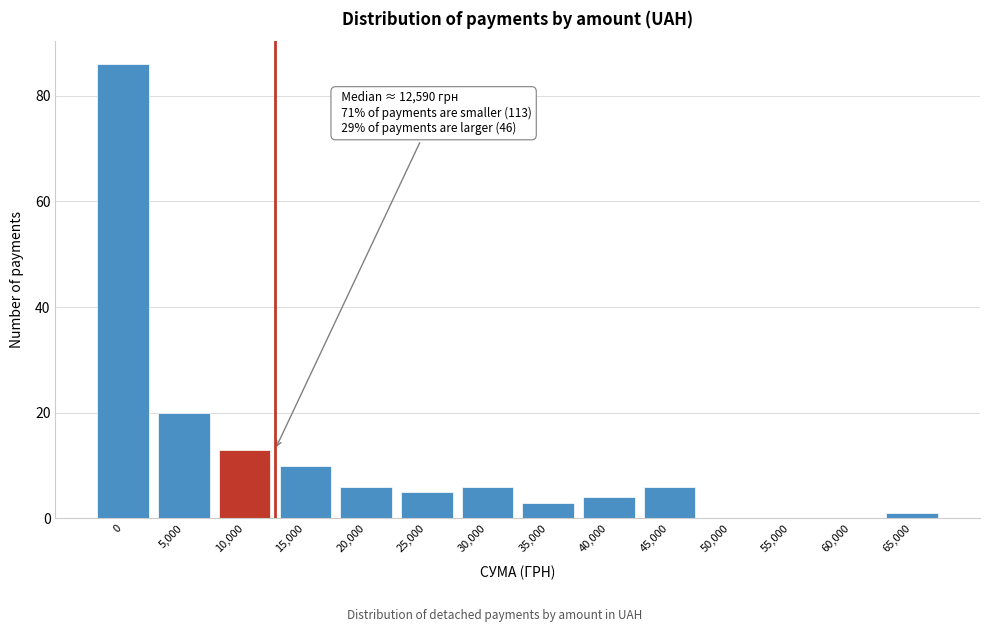

Reading left to right, list all the values displayed in this chart.

0=86	5,000=20	10,000=13	15,000=10	20,000=6	25,000=5	30,000=6	35,000=3	40,000=4	45,000=6	50,000=0	55,000=0	60,000=0	65,000=1